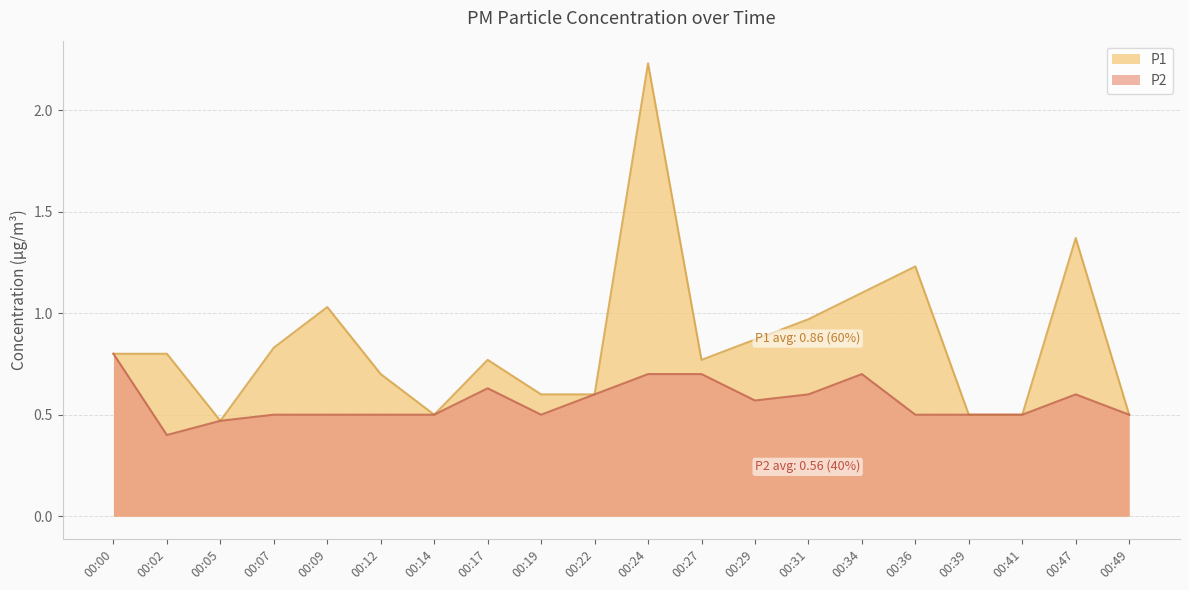

What is the lowest value of the P2 series?

0.4